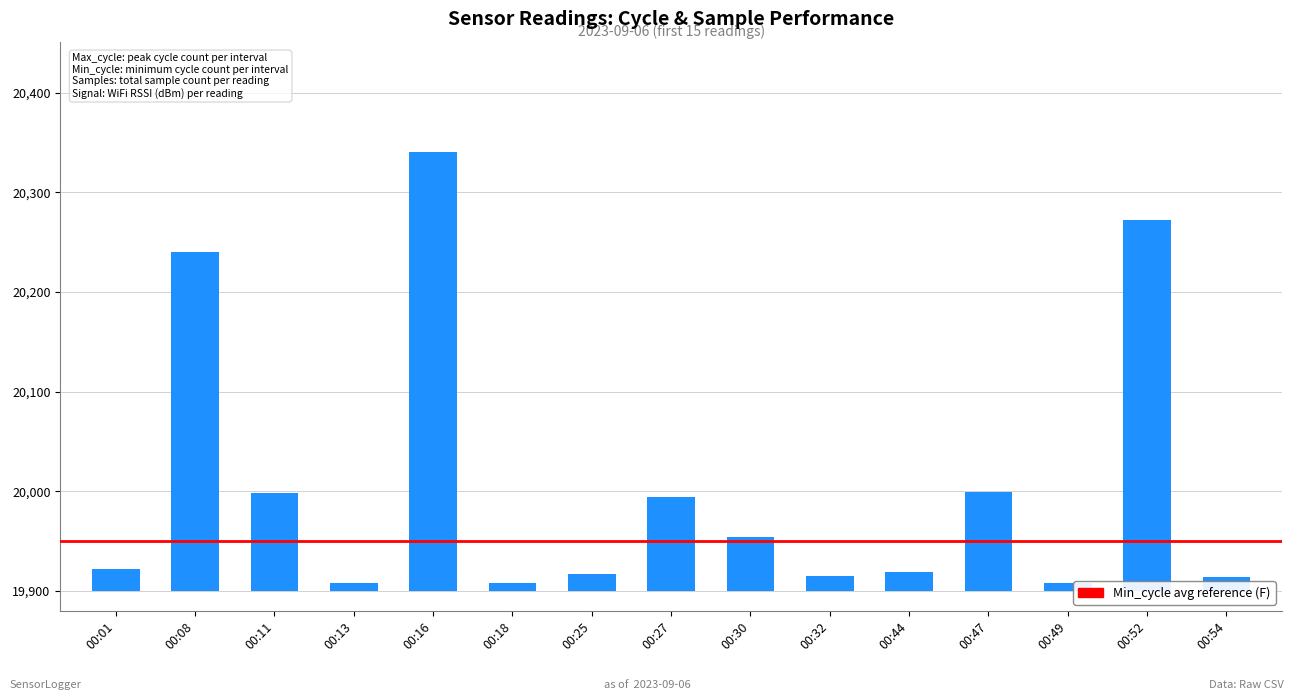

List the labels in order of value, smallest first.

00:13, 00:18, 00:49, 00:54, 00:32, 00:25, 00:44, 00:01, 00:30, 00:27, 00:11, 00:47, 00:08, 00:52, 00:16